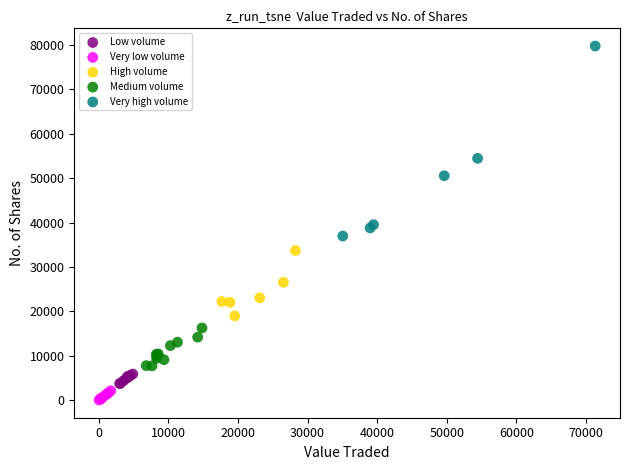

Which series reaches the maximum Y coordinate?

Very high volume